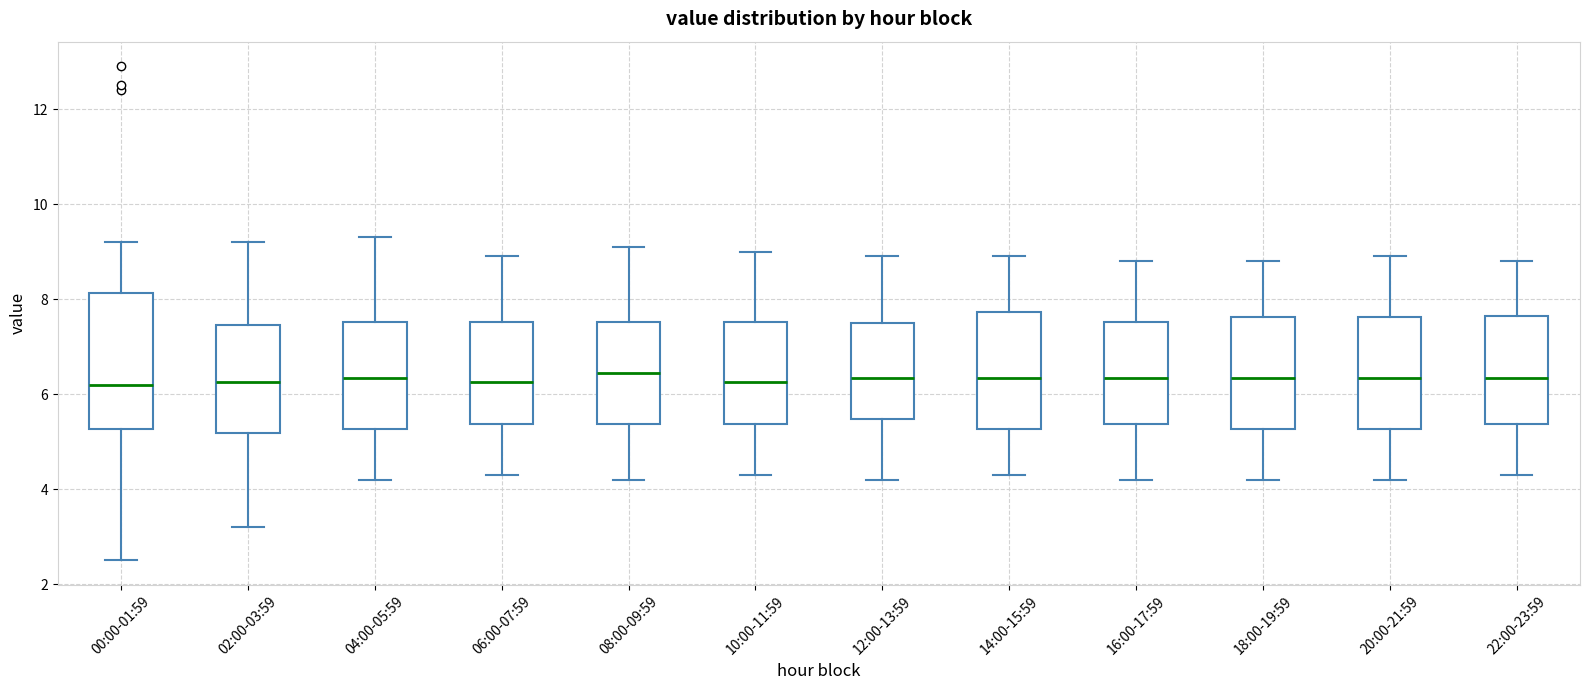

Reading left to right, transcribe this box plot: for each box, give where its median line is, the range the box spans, and where its two whiskers end, as read against the y-axis. The values are not printed on the chart, so give them approximately, as read against the axis.

00:00-01:59: median 6.2, box 5.2 to 8.2, whiskers 2.6 to 9.2
02:00-03:59: median 6.2, box 5.2 to 7.4, whiskers 3.2 to 9.2
04:00-05:59: median 6.4, box 5.2 to 7.6, whiskers 4.2 to 9.4
06:00-07:59: median 6.2, box 5.4 to 7.6, whiskers 4.4 to 9.0
08:00-09:59: median 6.4, box 5.4 to 7.6, whiskers 4.2 to 9.2
10:00-11:59: median 6.2, box 5.4 to 7.6, whiskers 4.4 to 9.0
12:00-13:59: median 6.4, box 5.4 to 7.6, whiskers 4.2 to 9.0
14:00-15:59: median 6.4, box 5.2 to 7.8, whiskers 4.4 to 9.0
16:00-17:59: median 6.4, box 5.4 to 7.6, whiskers 4.2 to 8.8
18:00-19:59: median 6.4, box 5.2 to 7.6, whiskers 4.2 to 8.8
20:00-21:59: median 6.4, box 5.2 to 7.6, whiskers 4.2 to 9.0
22:00-23:59: median 6.4, box 5.4 to 7.6, whiskers 4.4 to 8.8